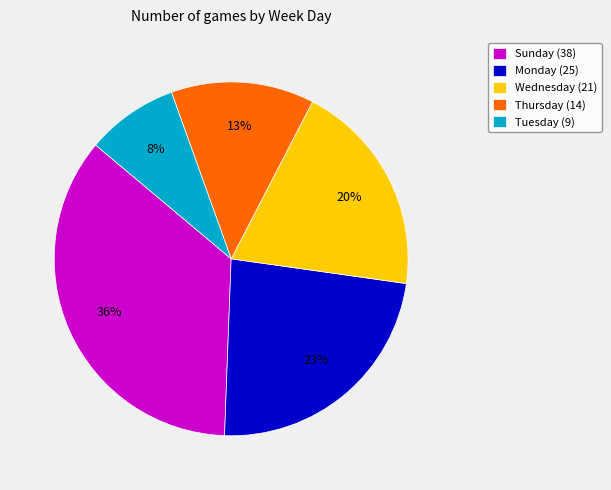

Which slice is the smallest?

Tuesday (9)